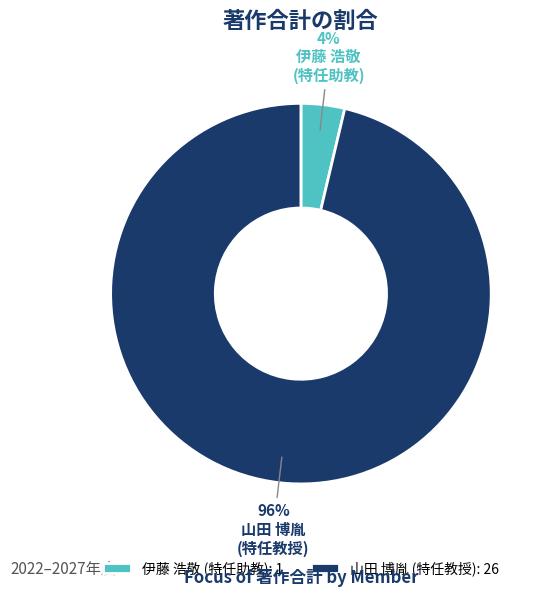

Count the number of slices in the pie.

2